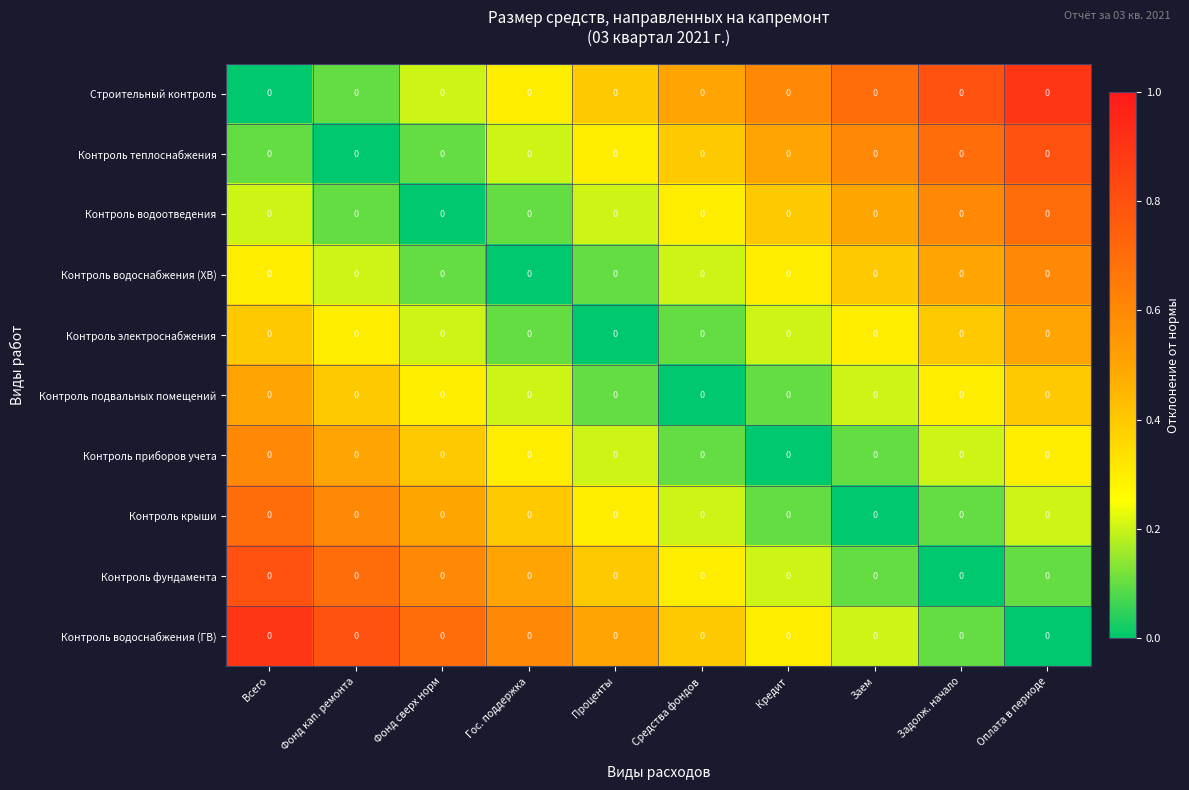

At which label does Строительный контроль reach its peak?

Оплата в периоде